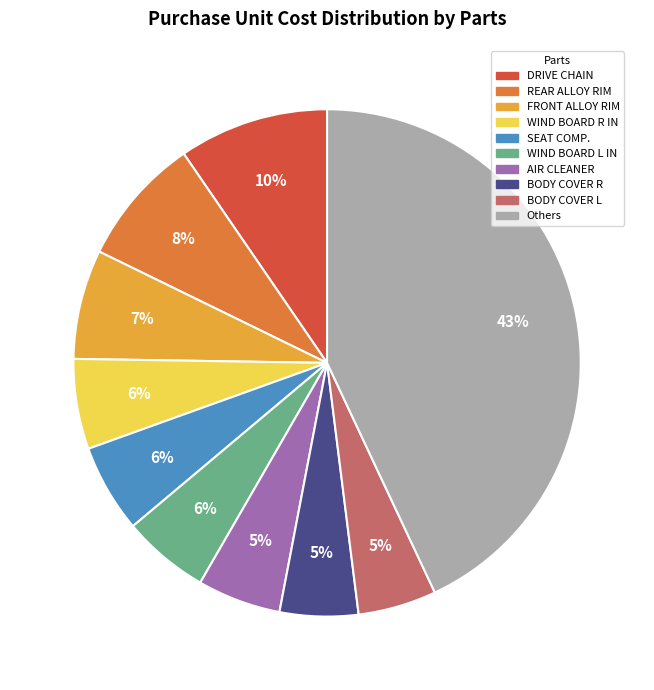

To the nearest percent, what is the average slice percentage?

10%